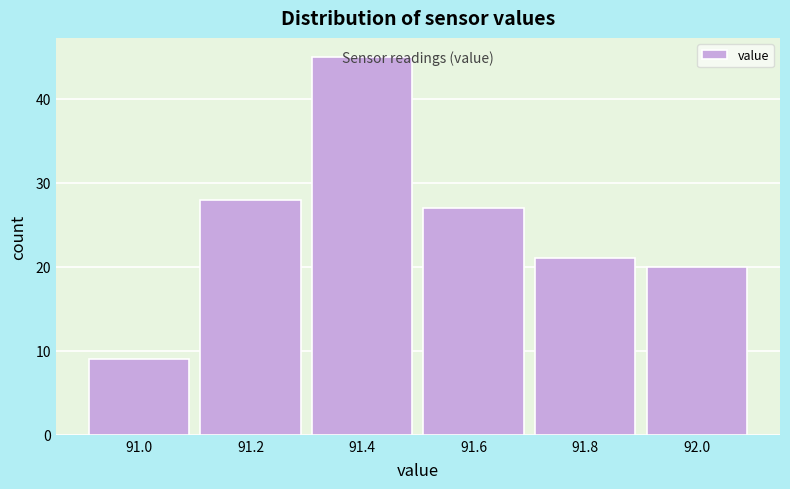

Over which range of the x-axis is the bar tallest?

91.3 to 91.5